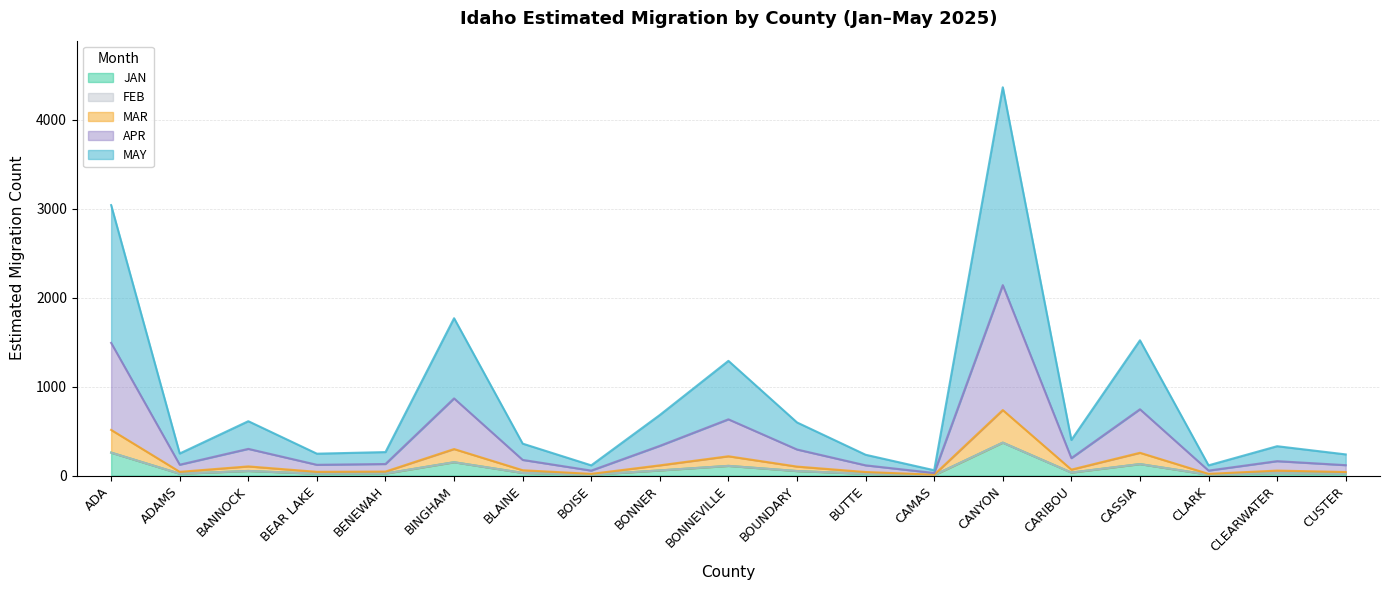

Which category has the lowest value in the APR series?

CAMAS